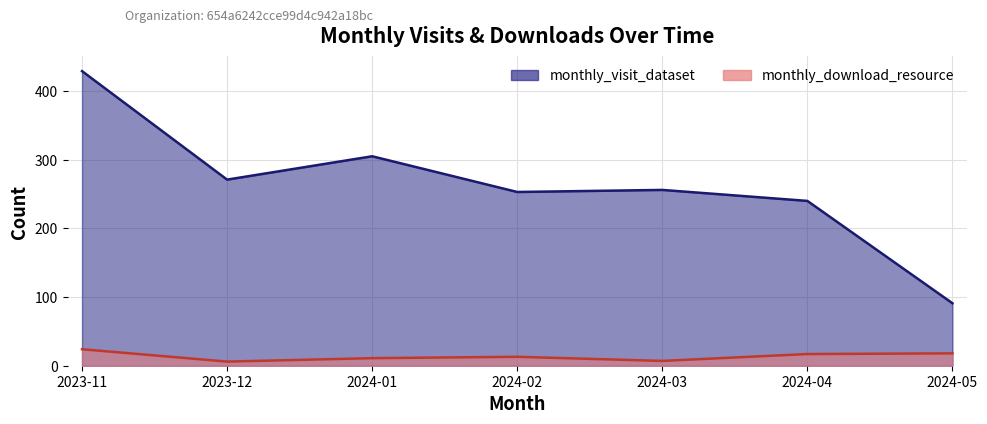

At which category does the chart reach its minimum across all series?

2023-12